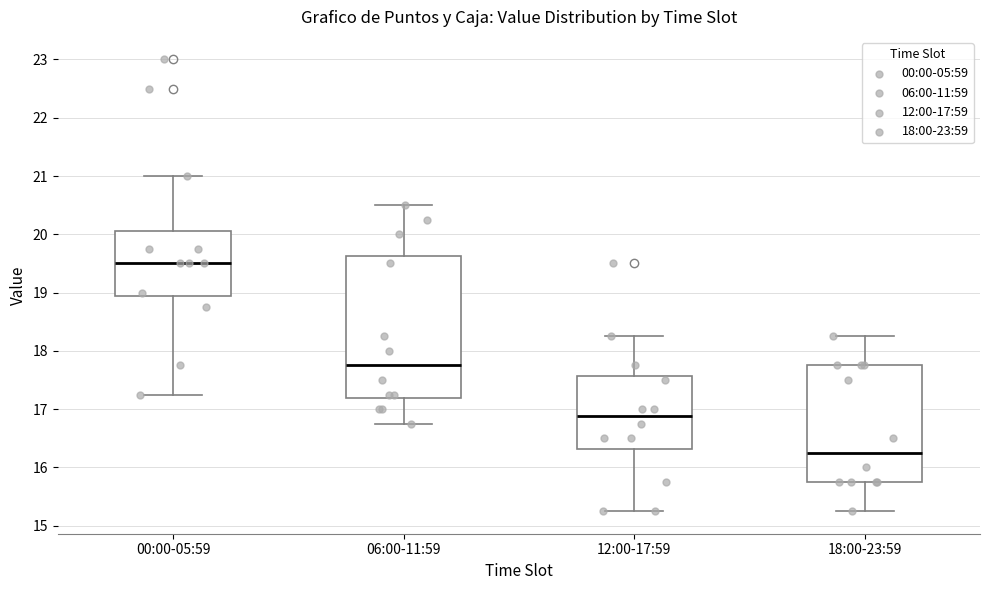

Reading left to right, read every box against the y-axis: the position of its median line, the range the box covers, and the ends of its whiskers. The values are not printed on the chart, so give them approximately, as read against the axis.

00:00-05:59: median 19.5, box 18.9 to 20.1, whiskers 17.3 to 21.0
06:00-11:59: median 17.8, box 17.2 to 19.6, whiskers 16.8 to 20.5
12:00-17:59: median 16.9, box 16.3 to 17.6, whiskers 15.3 to 18.3
18:00-23:59: median 16.3, box 15.8 to 17.8, whiskers 15.3 to 18.3